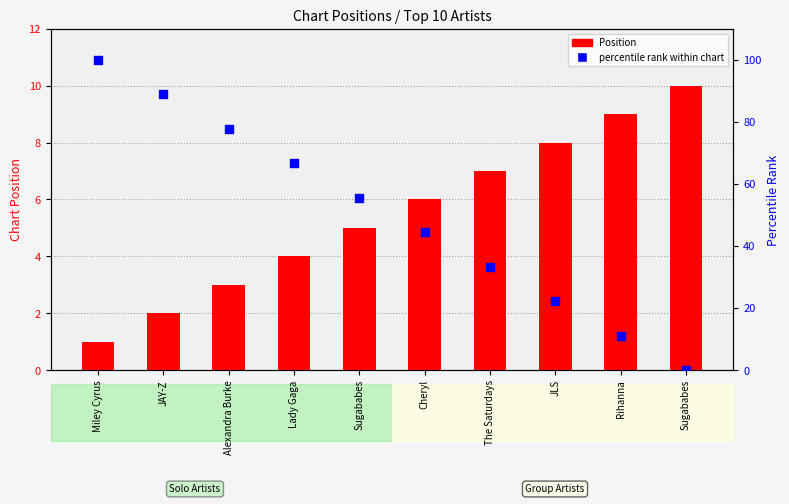

What are all the series names shown in the legend?

Position, percentile rank within chart